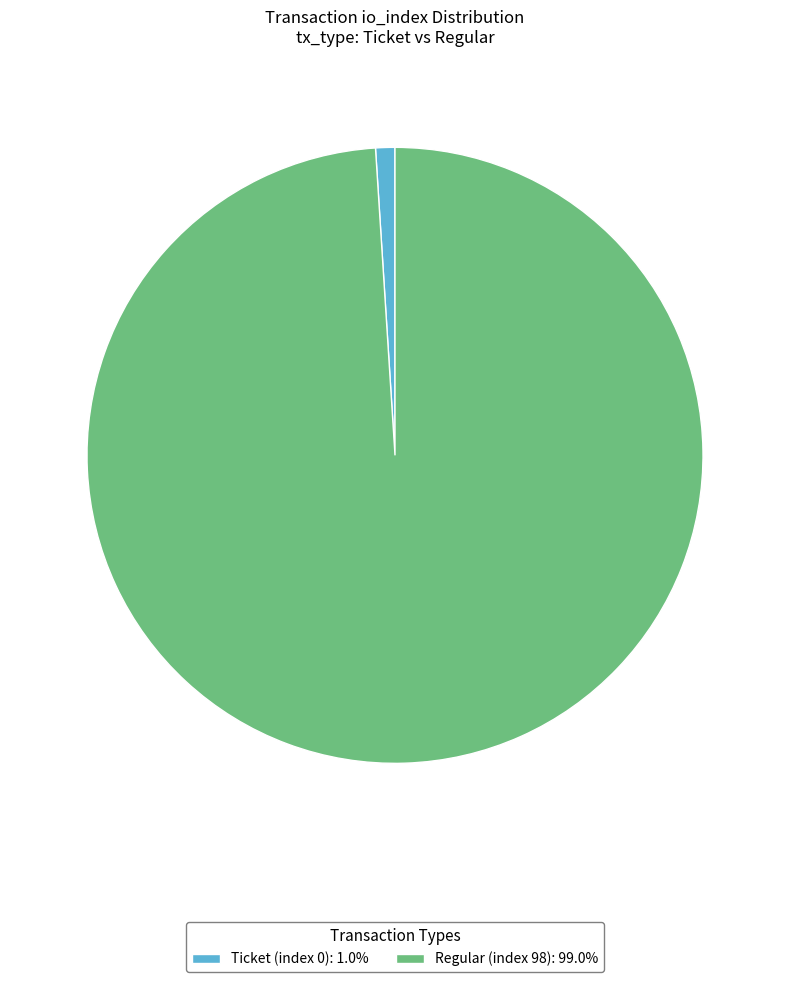

True or false: Regular (index 98) accounts for 99% of the total.

True